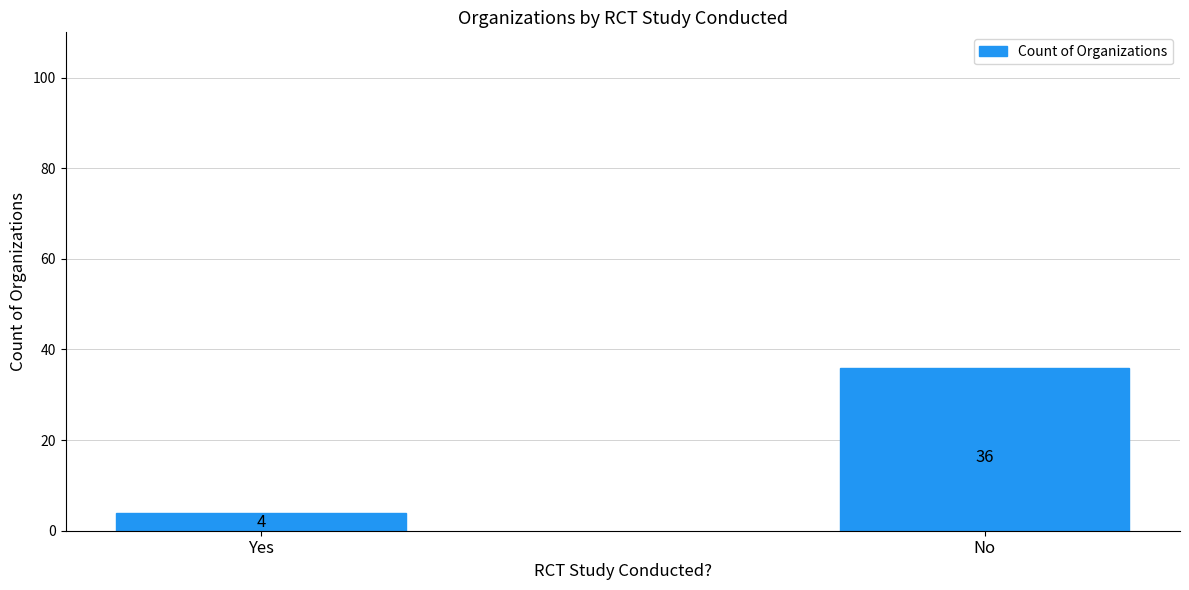

Rank the categories by value from lowest to highest.

Yes, No